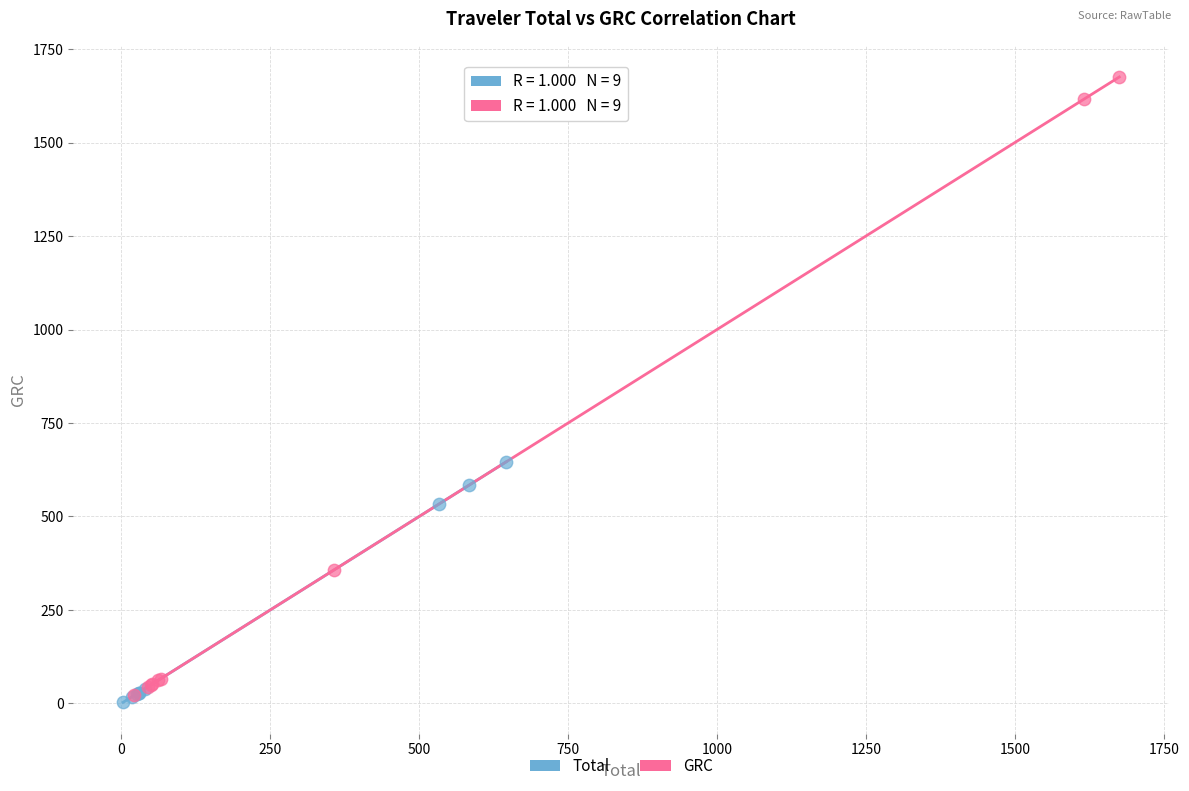

Which series reaches the maximum Y coordinate?

GRC